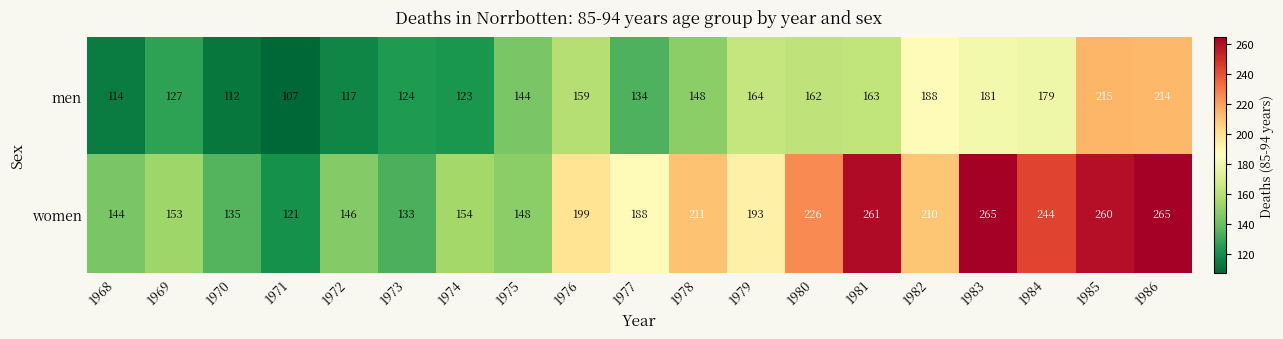

At which category is the sum across all series the highest?

1986